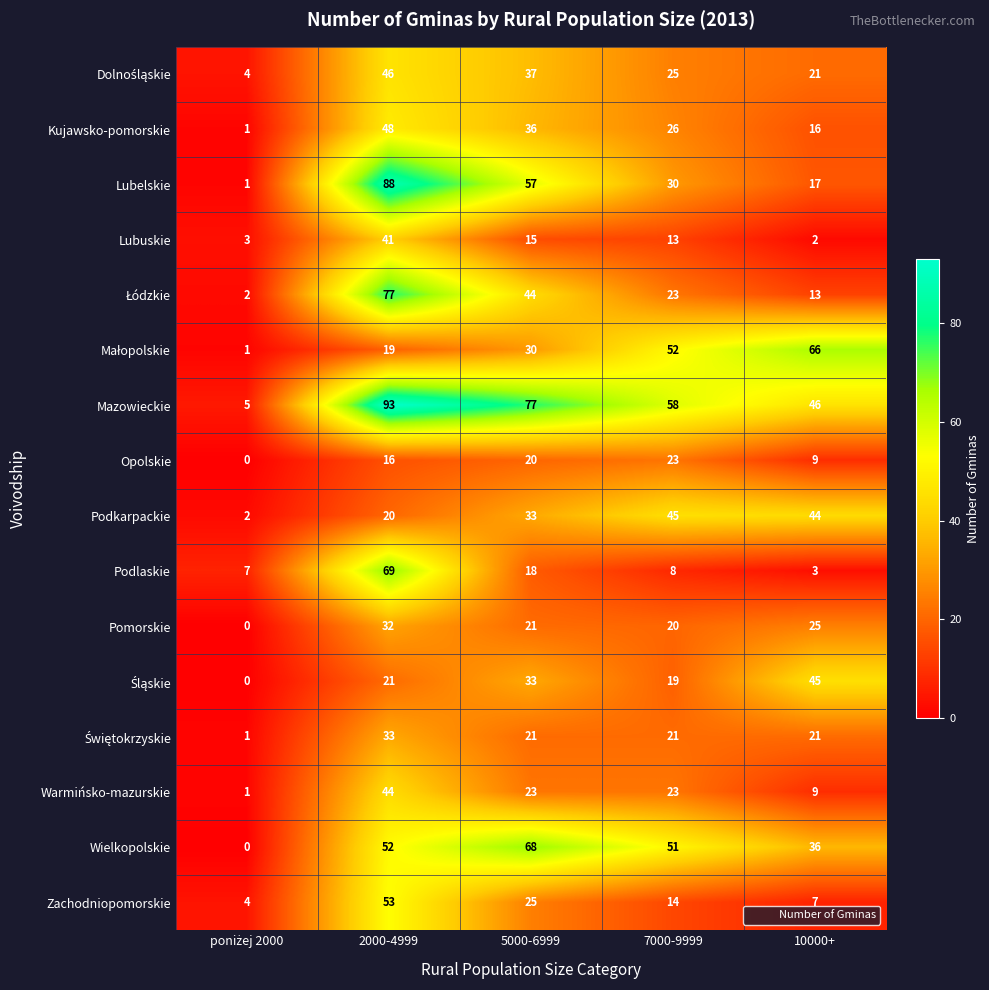

Is it true that Opolskie equals 24 at 2000-4999?

False